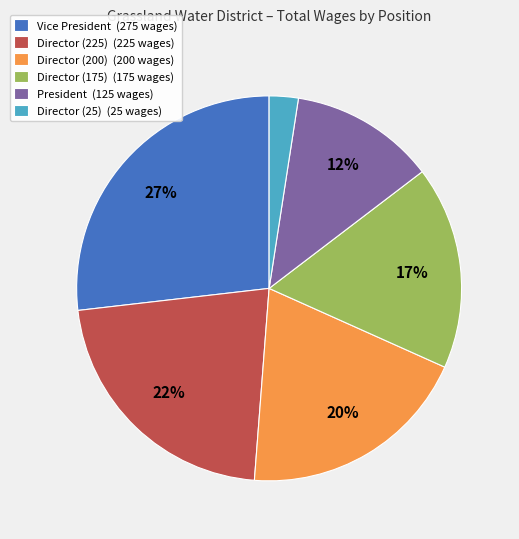

Which category has the smallest portion of the pie?

Director (25)